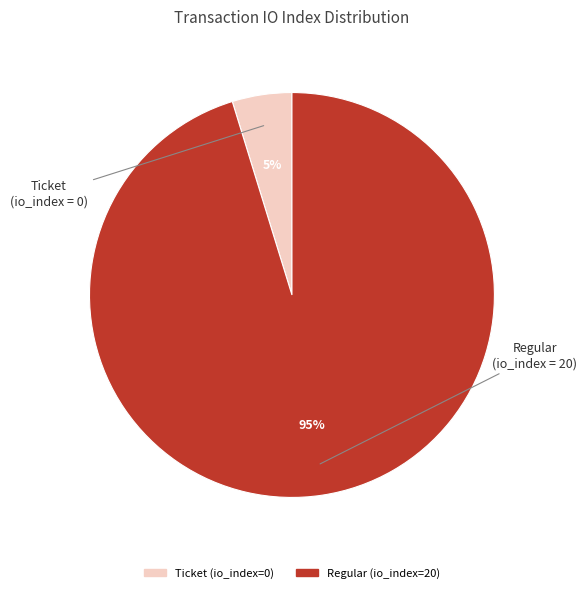

Rank the categories by value from lowest to highest.

Ticket (io_index=0), Regular (io_index=20)